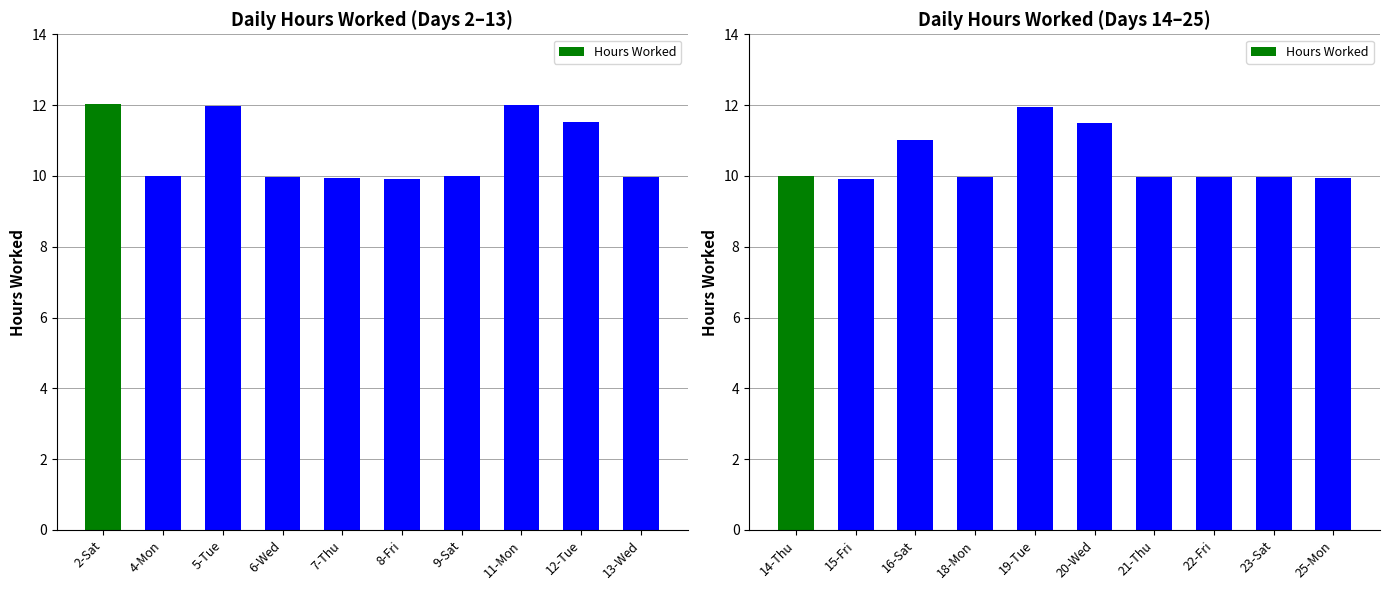

What is the difference between the second highest and second lowest values?

1.6